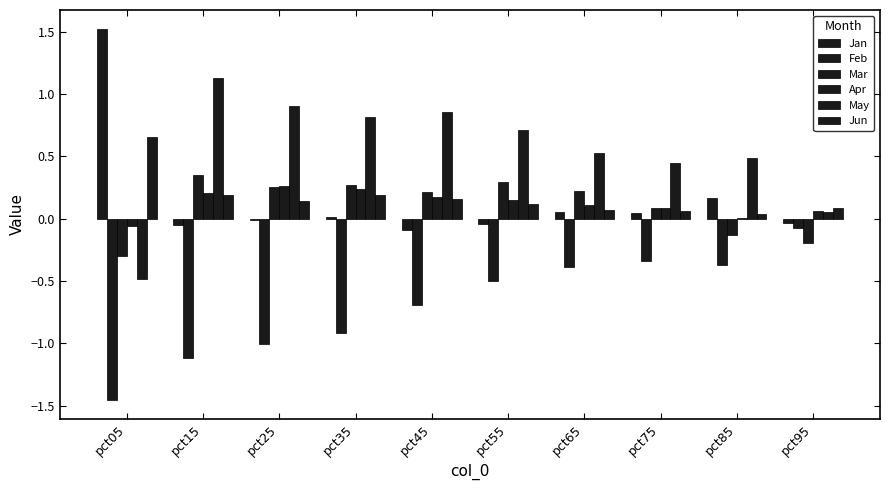

What is the difference between the highest and lowest values at pct75?

0.8